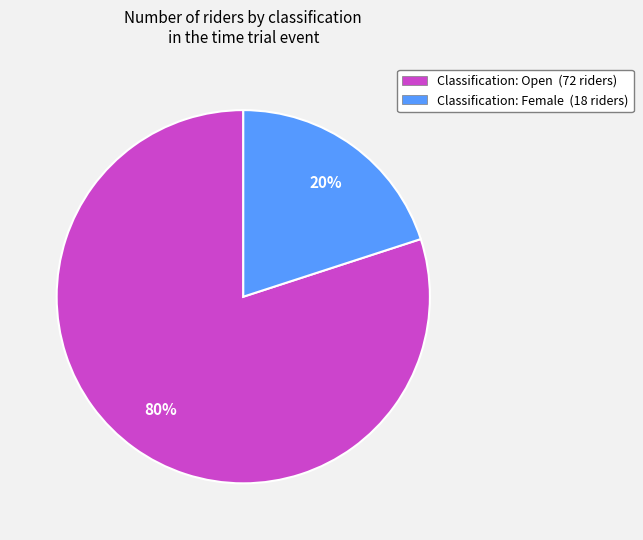

How many slices are in this pie chart?

2